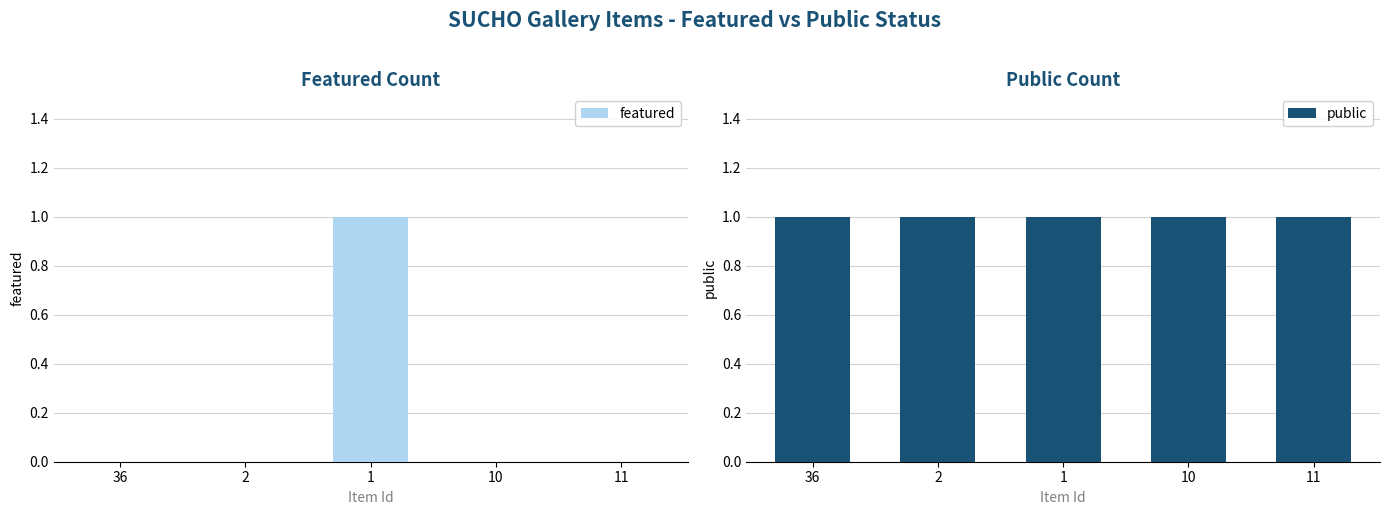

Which series has the largest range (max minus min)?

featured